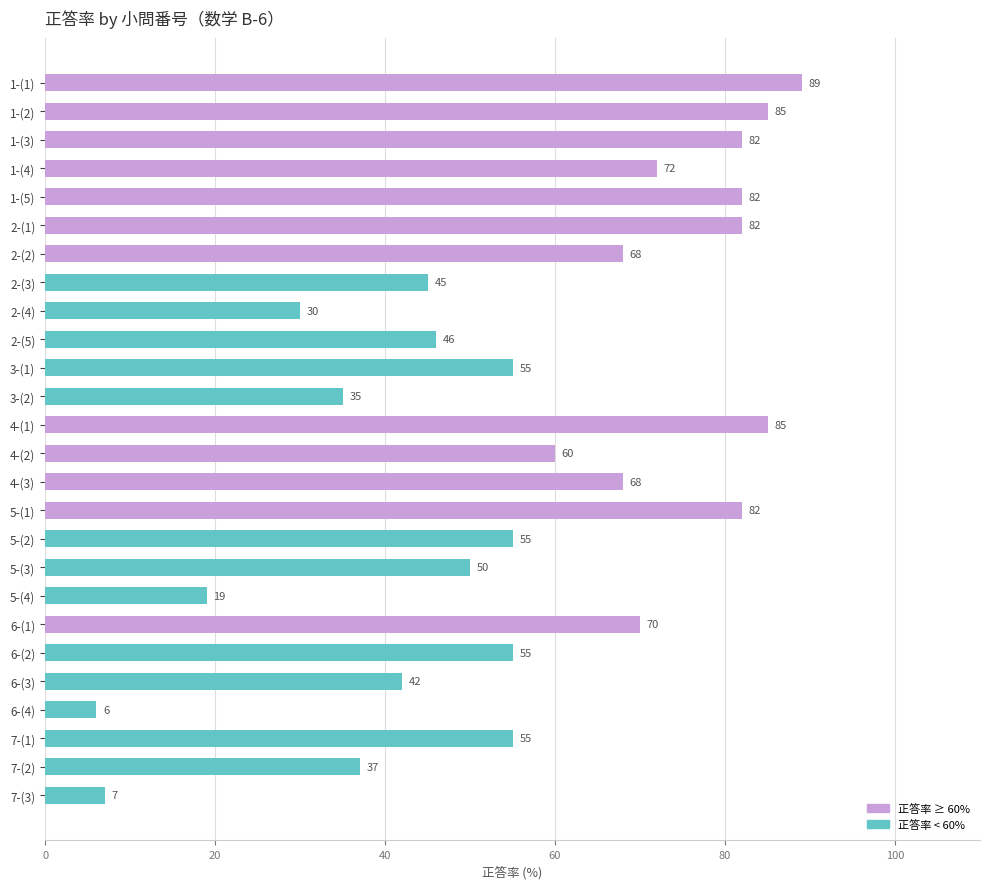

The value at 7-(1) is 55. True or false?

True